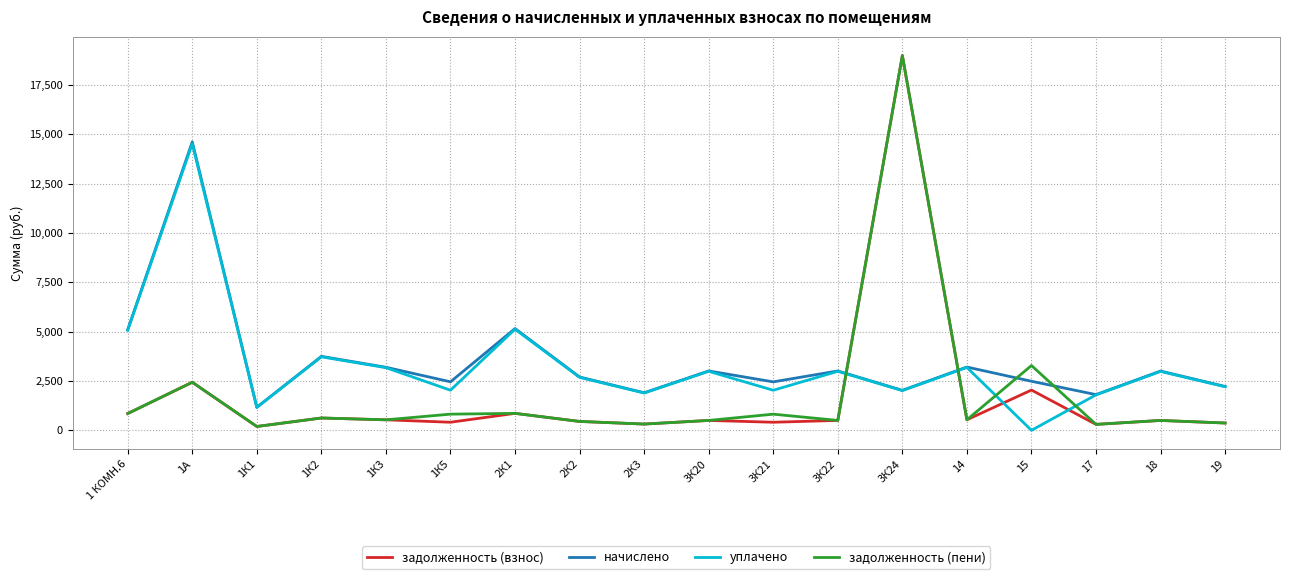

Count the number of data series in this chart.

4